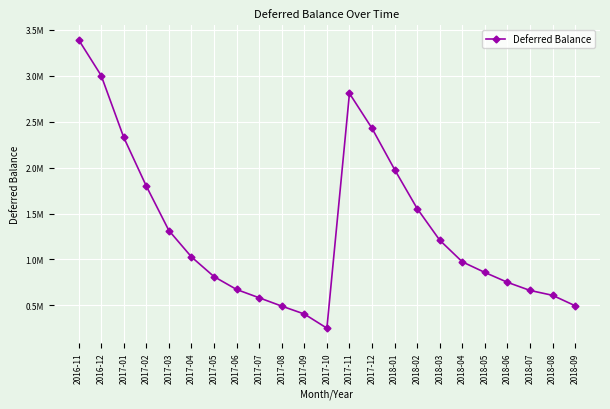

Reading left to right, extract all data points from this chart.

2016-11=3393106.8	2016-12=3003260.6	2017-01=2329220.0	2017-02=1798642.8	2017-03=1314689.7	2017-04=1027127.1	2017-05=812489.6	2017-06=672500.4	2017-07=581869.1	2017-08=491241.5	2017-09=405147.0	2017-10=250921.4	2017-11=2808872.5	2017-12=2427759.5	2018-01=1979104.4	2018-02=1554003.9	2018-03=1209256.4	2018-04=973306.7	2018-05=857941.9	2018-06=750487.9	2018-07=662094.1	2018-08=608839.5	2018-09=495044.2